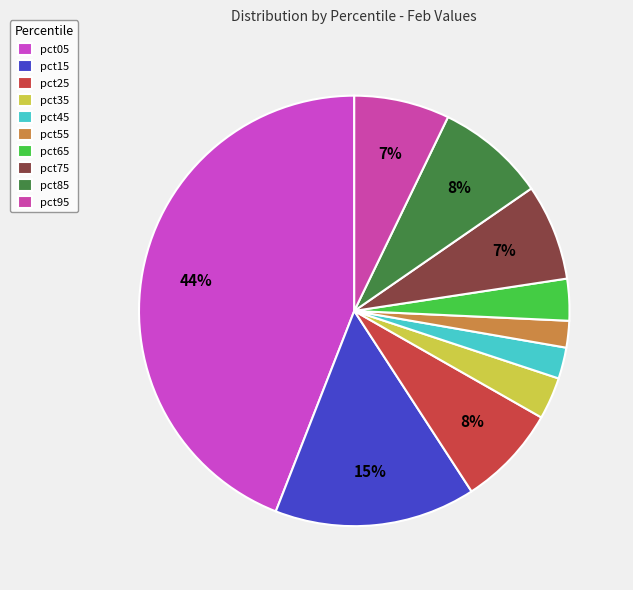

To the nearest percent, what is the average slice percentage?

10%